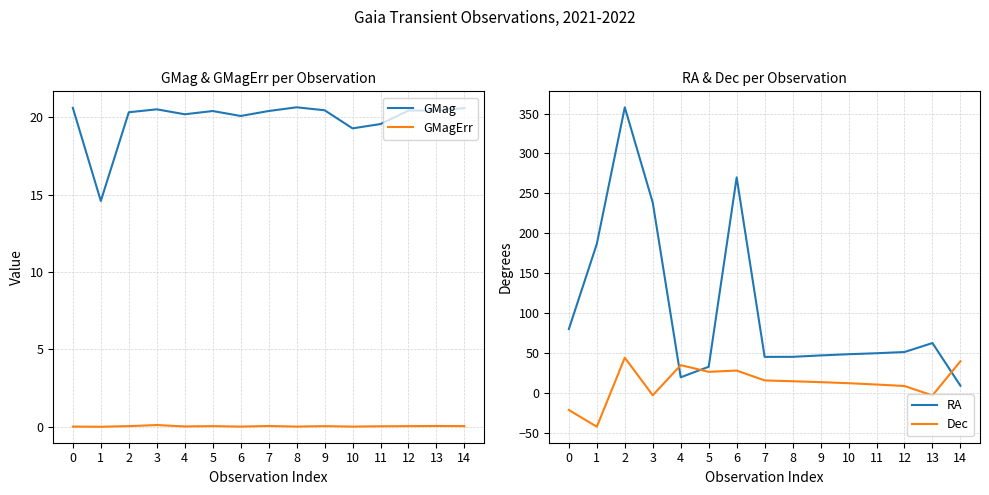

Reading left to right, extract all data points from this chart.

GMag: 20.6	14.6	20.3	20.5	20.2	20.4	20.1	20.4	20.6	20.4	19.3	19.6	20.4	20.4	20.6
GMagErr: 0.0	0.0	0.1	0.1	0.0	0.1	0.0	0.1	0.0	0.1	0.0	0.0	0.1	0.1	0.1
RA: 80.3	186.9	357.8	238.5	20.0	33.2	270.1	45.5	45.6	47.3	48.9	50.1	51.6	62.8	9.5
Dec: -20.9	-41.9	44.5	-2.5	35.2	26.8	28.4	16.1	15.0	13.9	12.6	10.9	9.1	-2.7	40.0